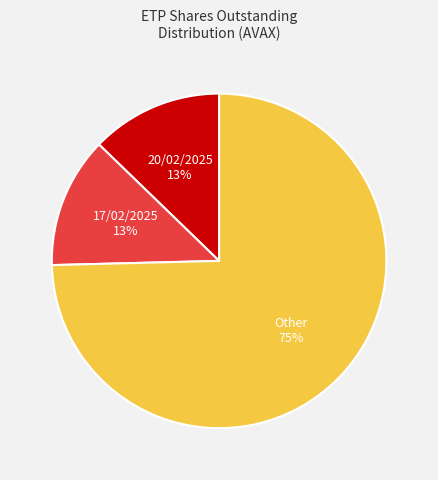

Is there any slice that represents more than half of the pie?

Yes